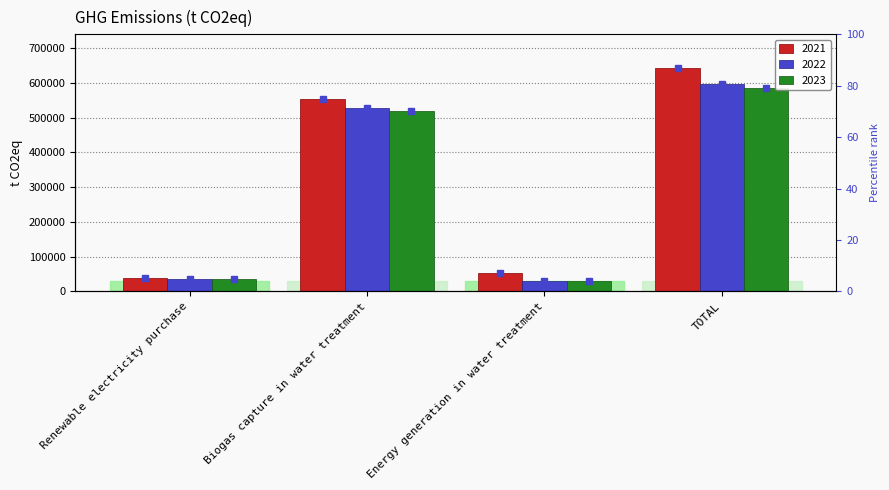

List the labels in order of 2023 value, largest first.

TOTAL, Biogas capture in water treatment, Renewable electricity purchase, Energy generation in water treatment